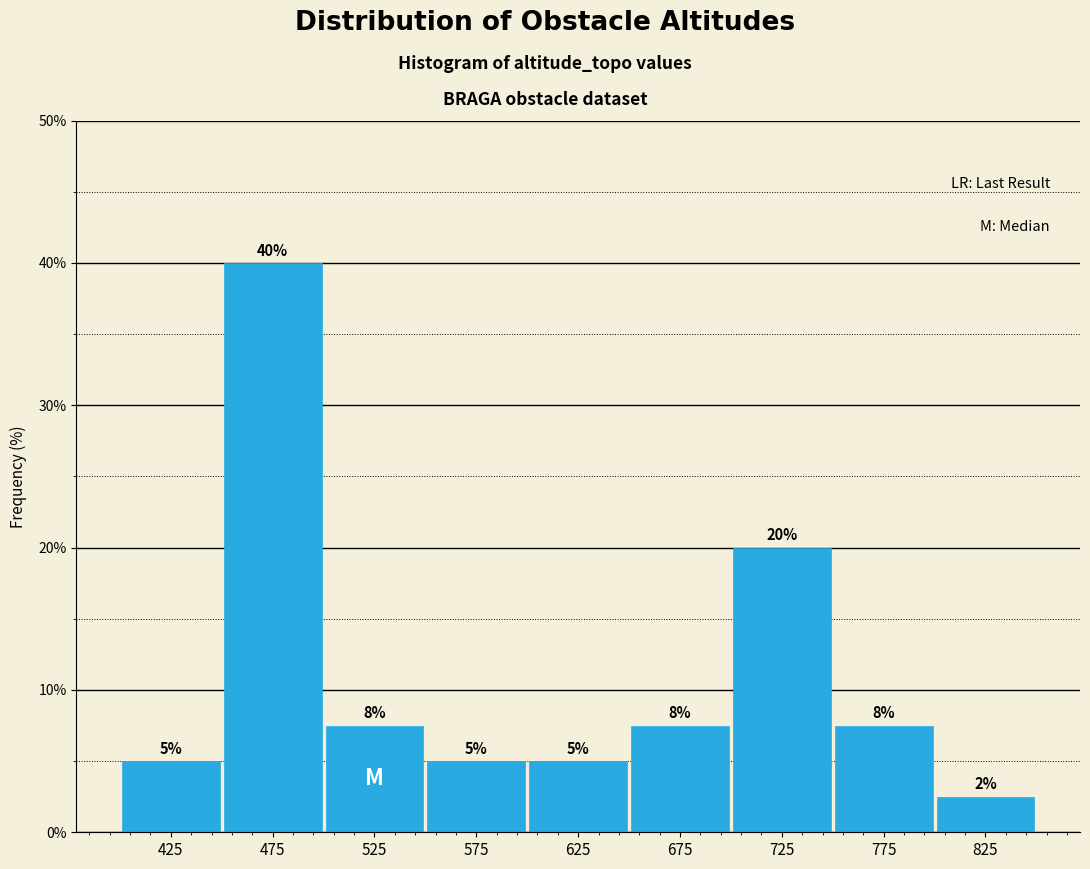

Over which range of the x-axis is the bar tallest?

450 to 500